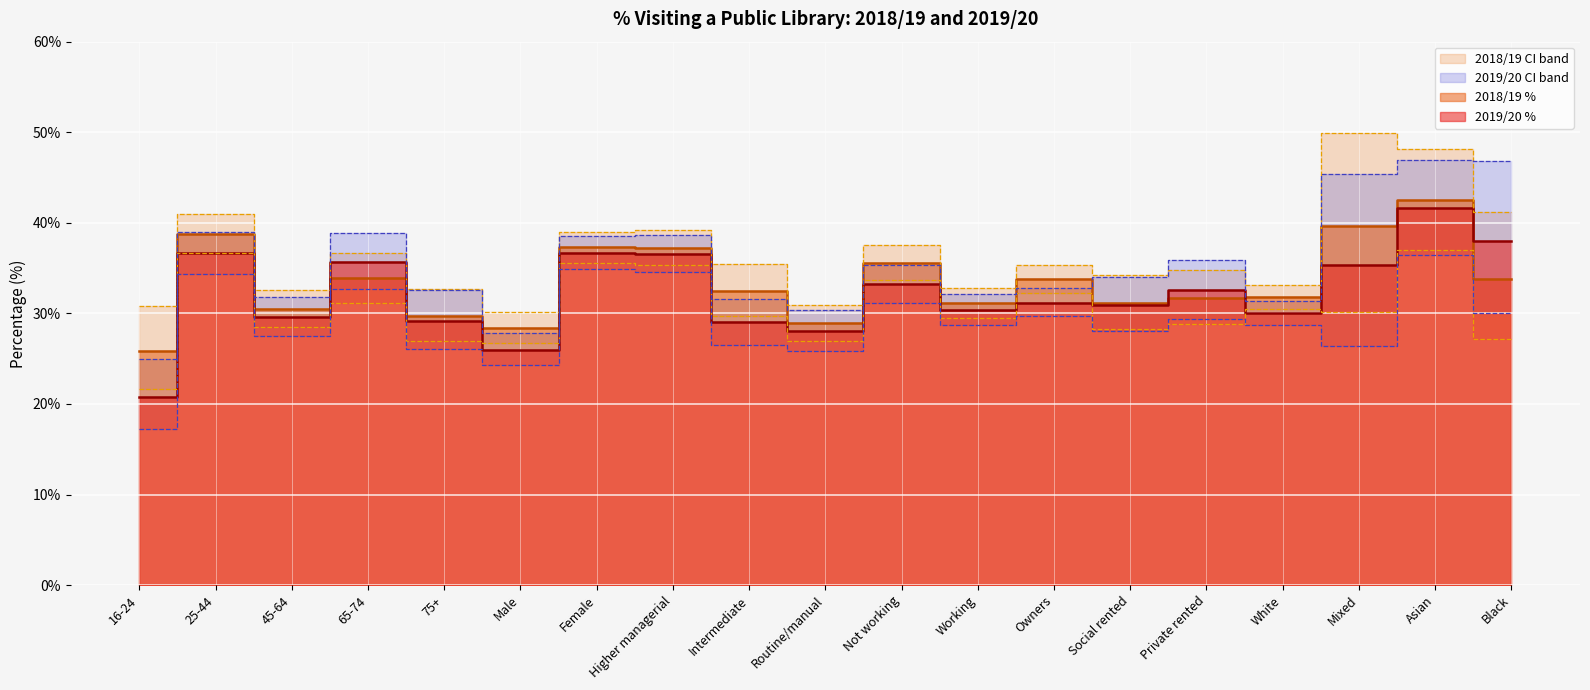

How many interior local peaks does the 2019/20 Lower series have?

7